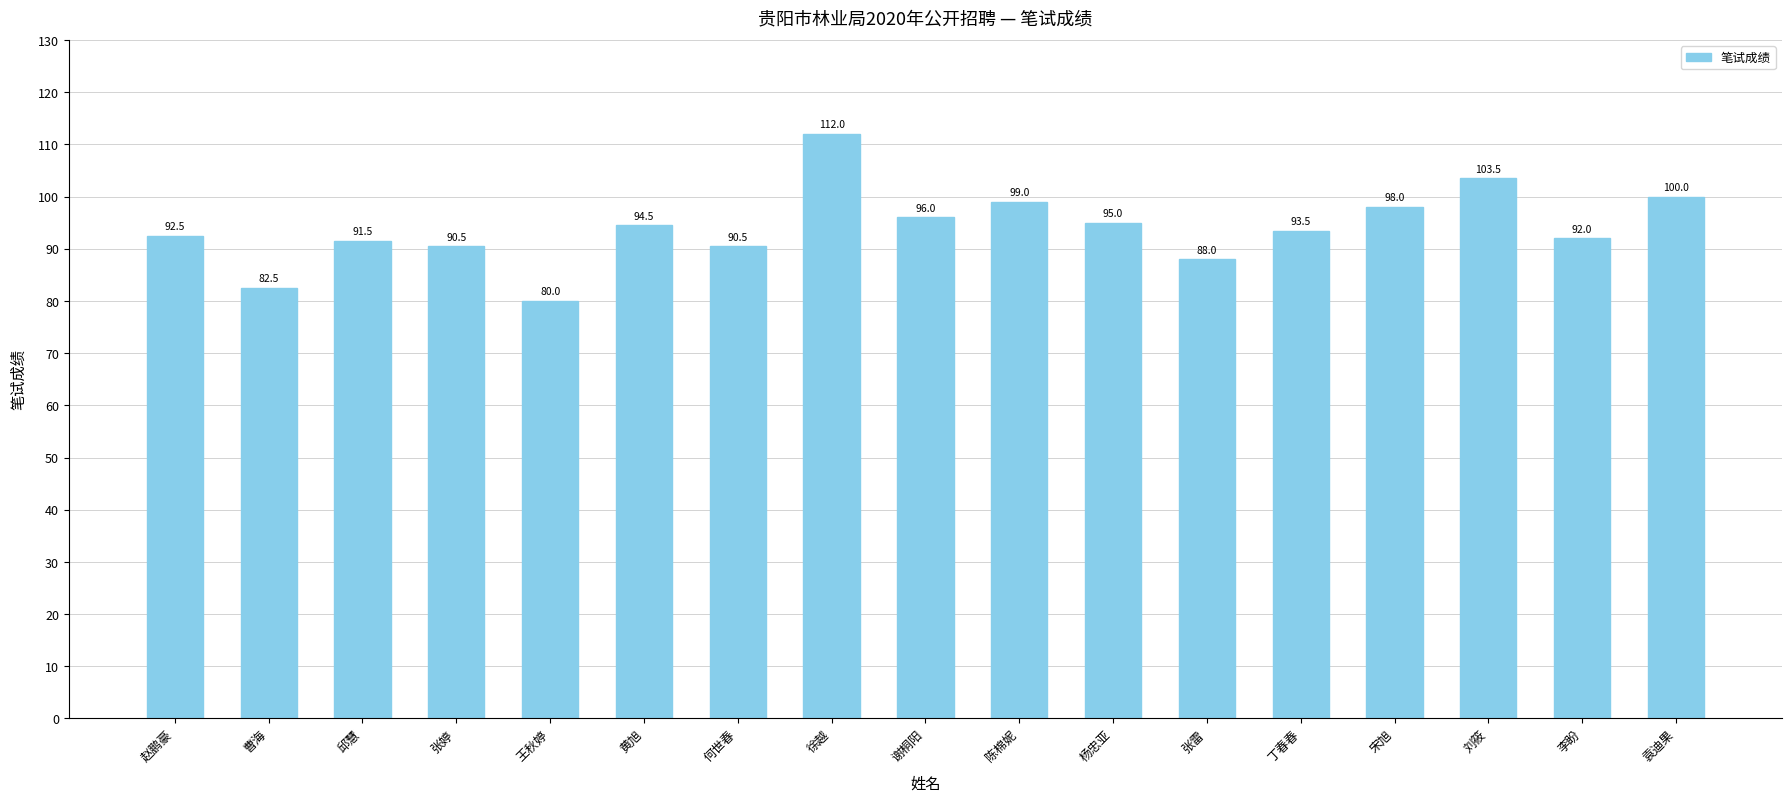

What is the label of the 11th bar from the right?

何世春